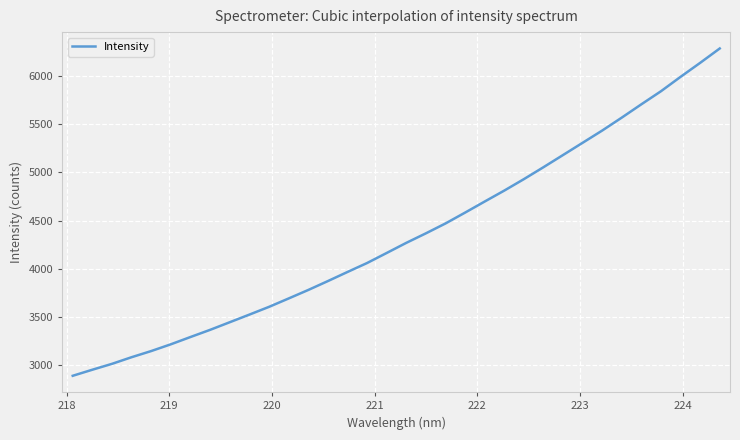

What is the minimum value shown in the chart?

2885.2